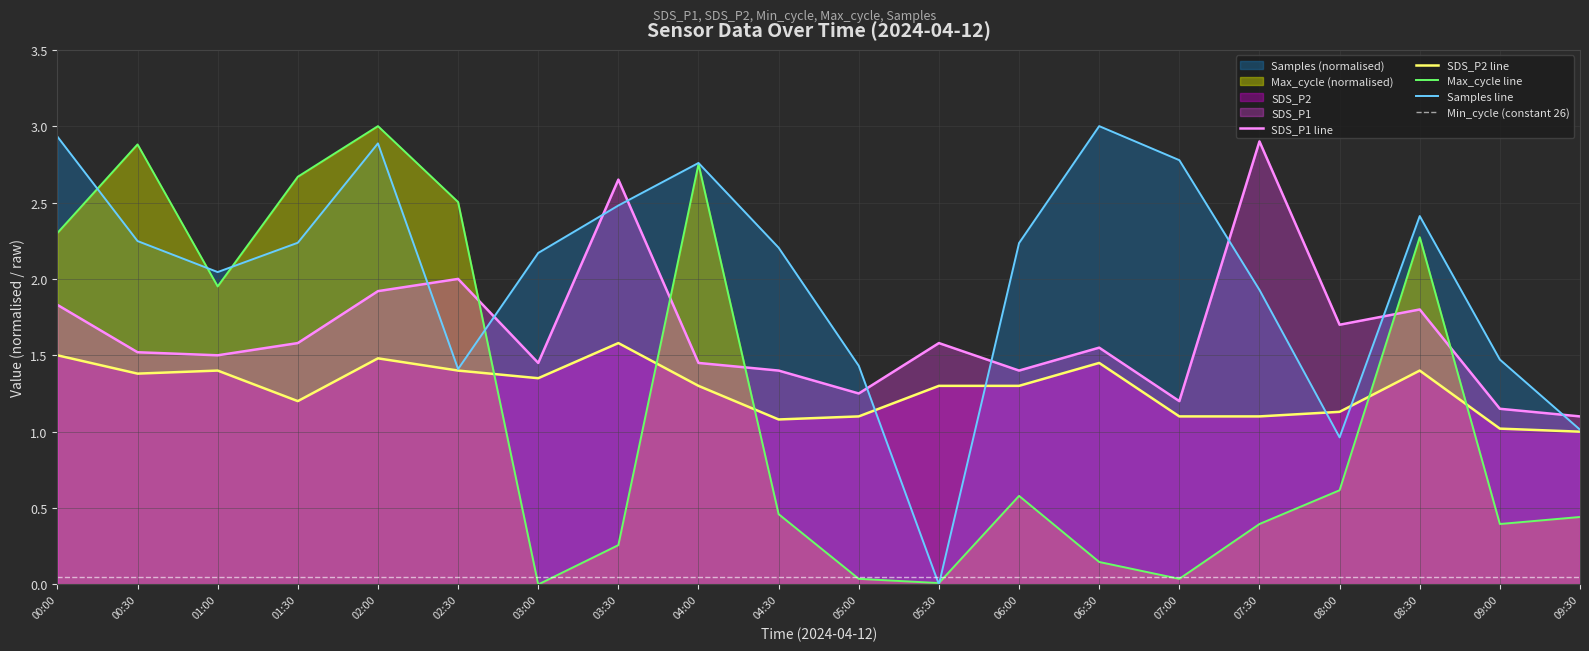

Rank the categories by SDS_P2 value from lowest to highest.

09:30, 09:00, 04:30, 05:00, 07:00, 07:30, 08:00, 01:30, 04:00, 05:30, 06:00, 03:00, 00:30, 01:00, 02:30, 08:30, 06:30, 02:00, 00:00, 03:30